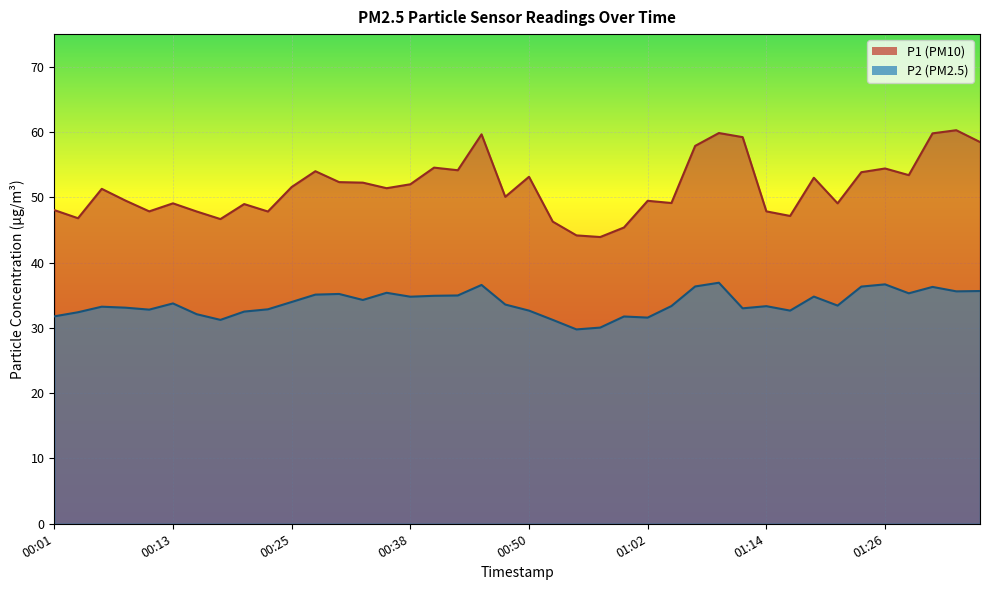

At 01:19, list the series in order from smallest to largest.

P2, P1